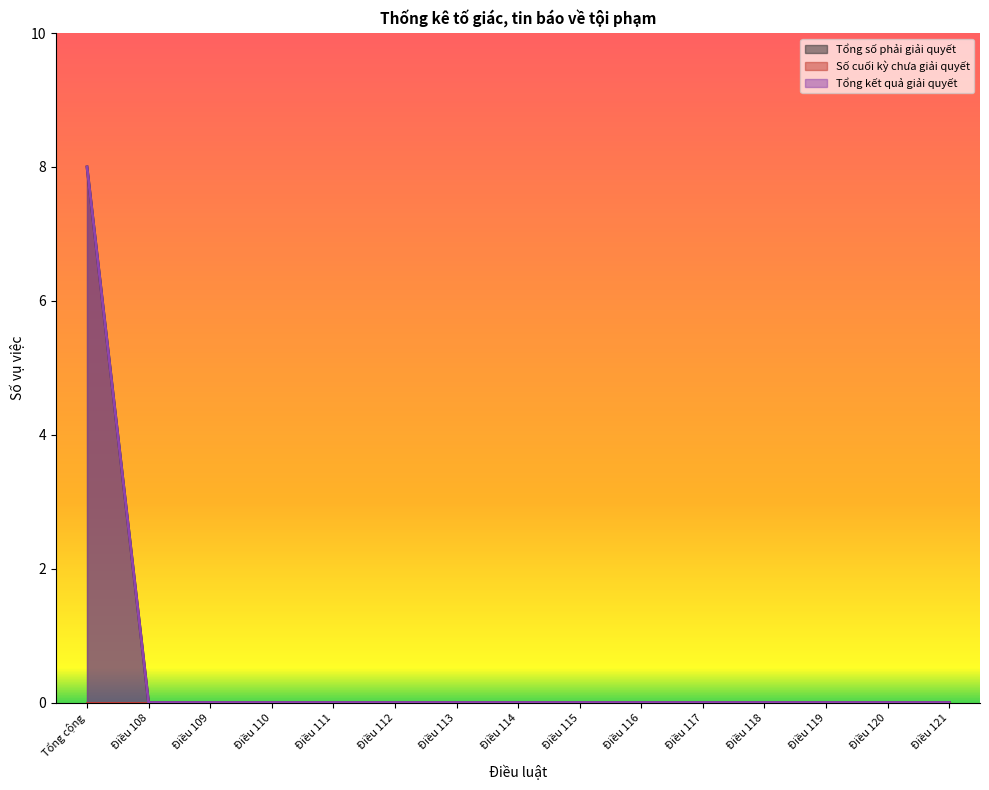

Which series has the largest total across all categories?

Tổng số phải giải quyết